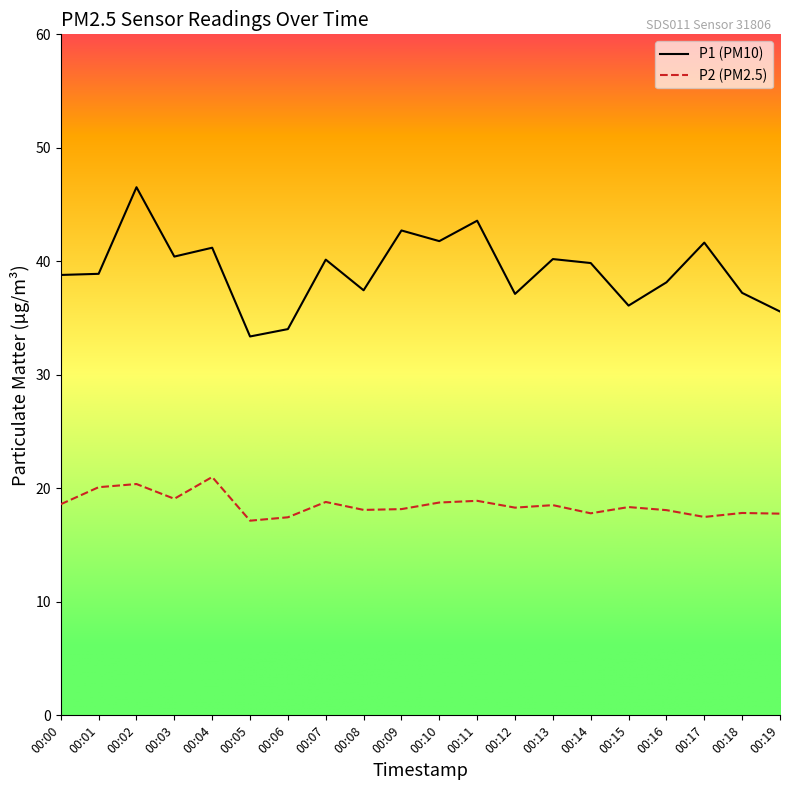

Where does the P2 (PM2.5) series first go above 18?

00:00